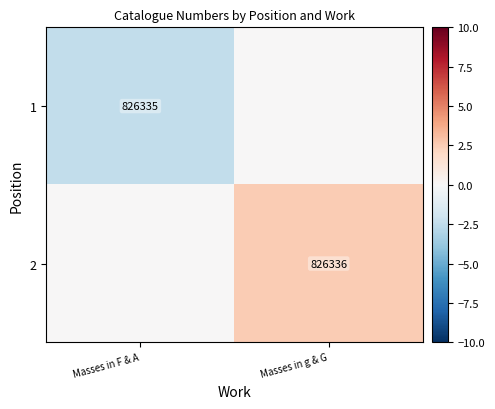

True or false: 1 has a value of 826335 at Masses in F & A.

True